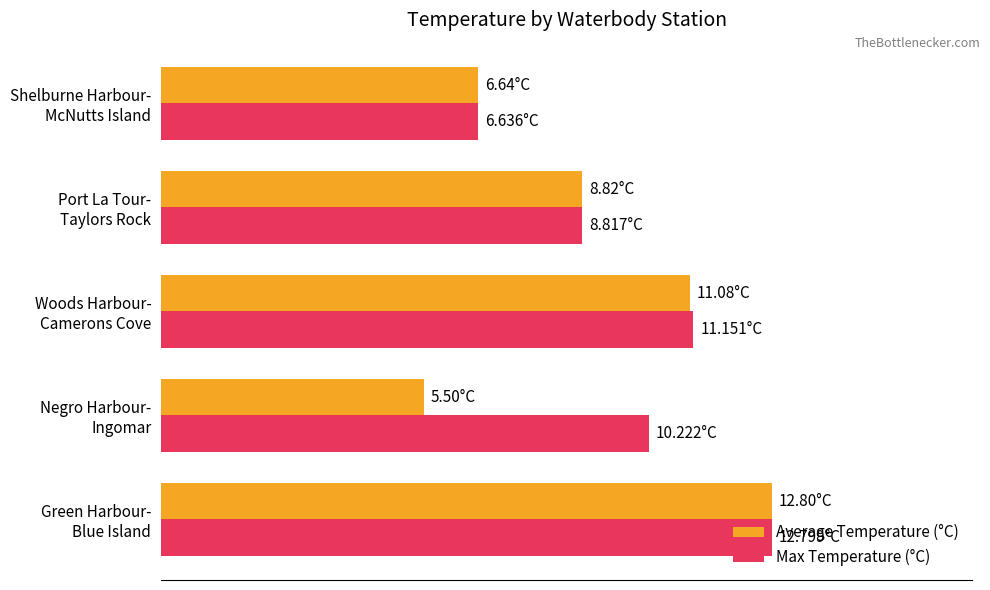

Rank the categories by Average Temperature (°C) value from lowest to highest.

Negro Harbour-
Ingomar, Shelburne Harbour-
McNutts Island, Port La Tour-
Taylors Rock, Woods Harbour-
Camerons Cove, Green Harbour-
Blue Island